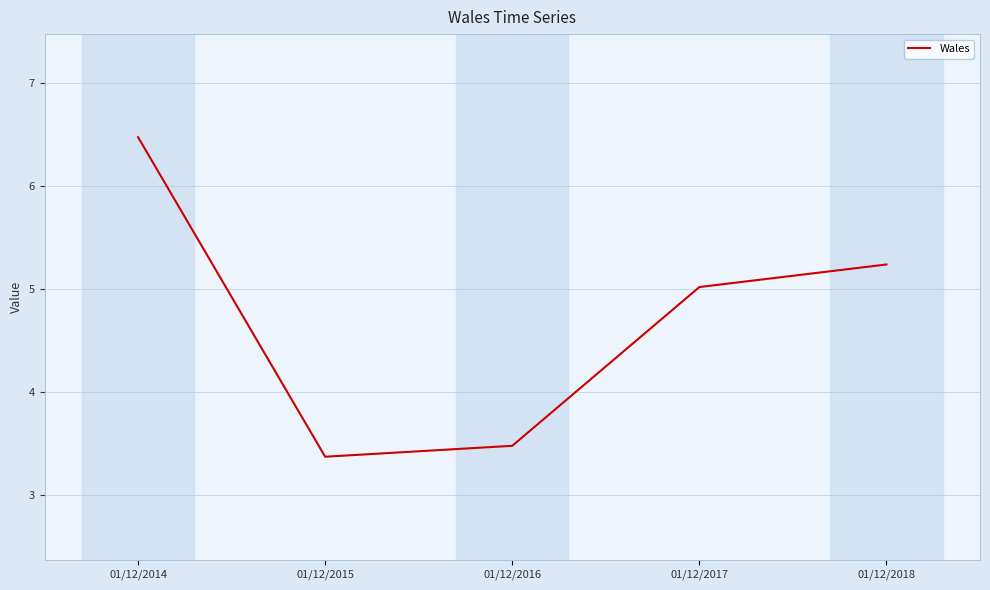

True or false: there are more than 0 points higher than both neighbors.

False